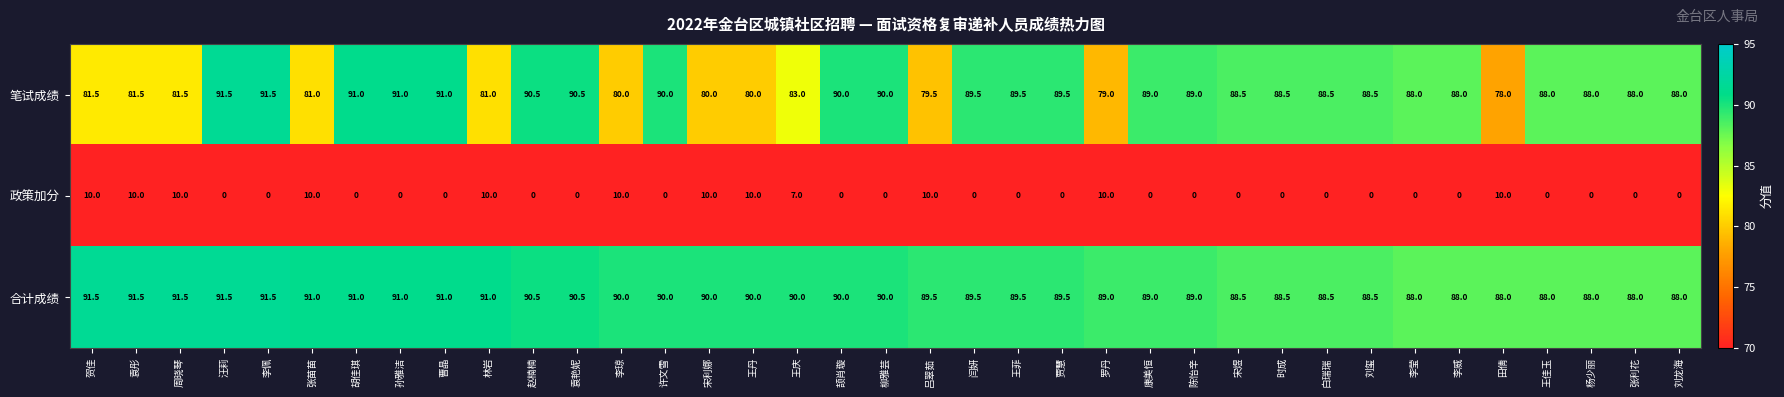

Which series has the widest spread of values?

笔试成绩